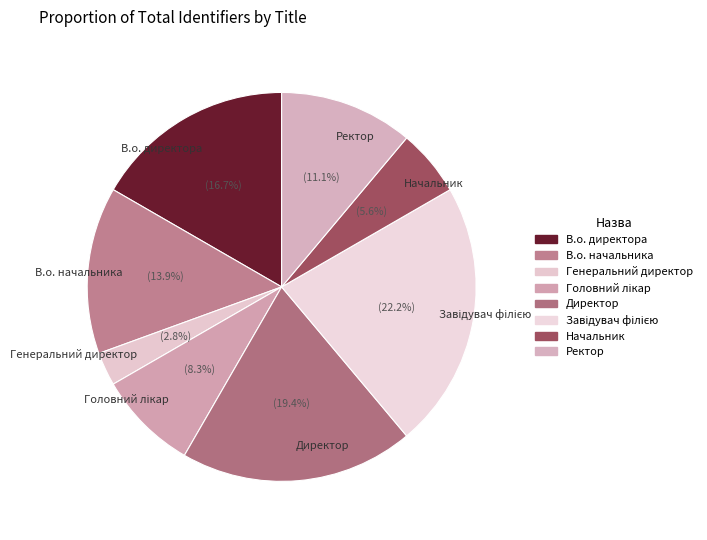

What is the ratio of the value at Директор to the value at Начальник?

3.5